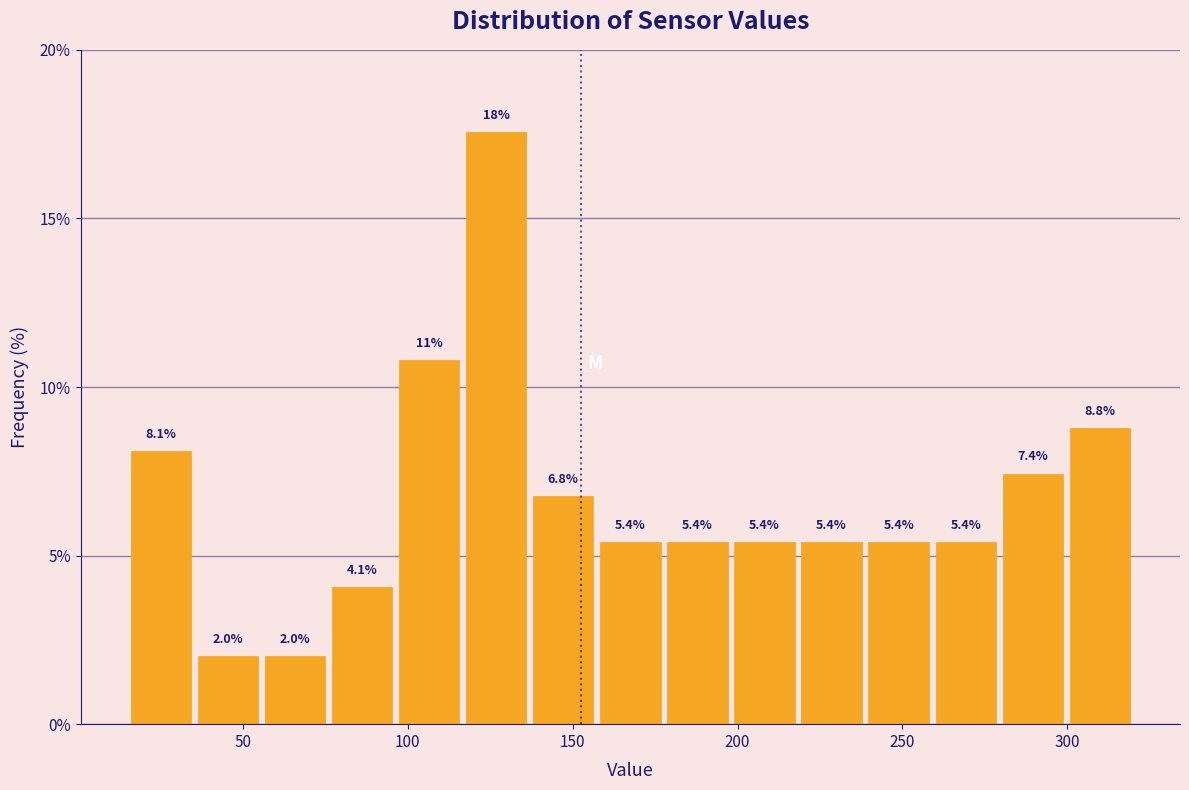

Over which range of the x-axis is the bar tallest?

115 to 135